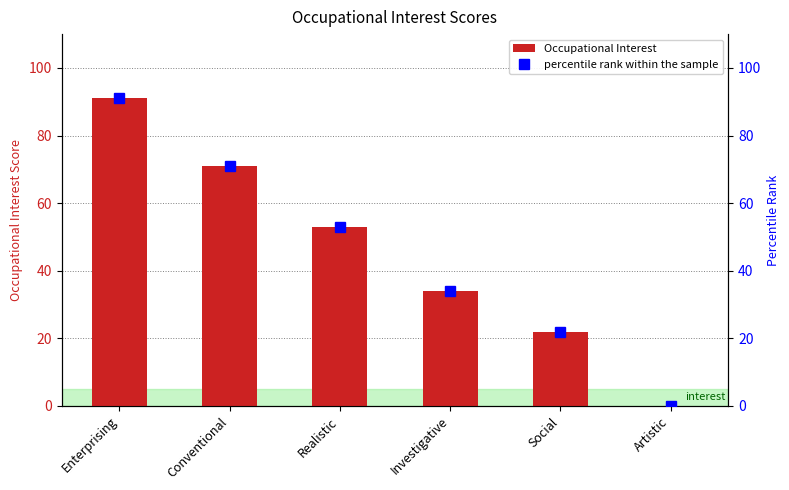

Reading left to right, list all the values displayed in this chart.

Occupational Interest: Enterprising=91	Conventional=71	Realistic=53	Investigative=34	Social=22	Artistic=0
percentile rank within the sample: Enterprising=91	Conventional=71	Realistic=53	Investigative=34	Social=22	Artistic=0